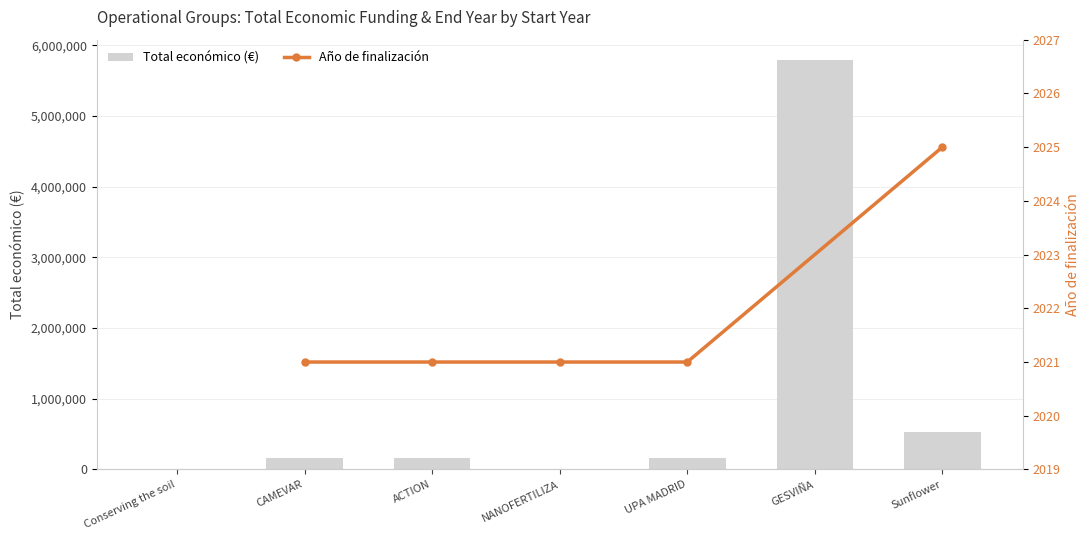

Read the Total económico (€) value at Sunflower.

533449